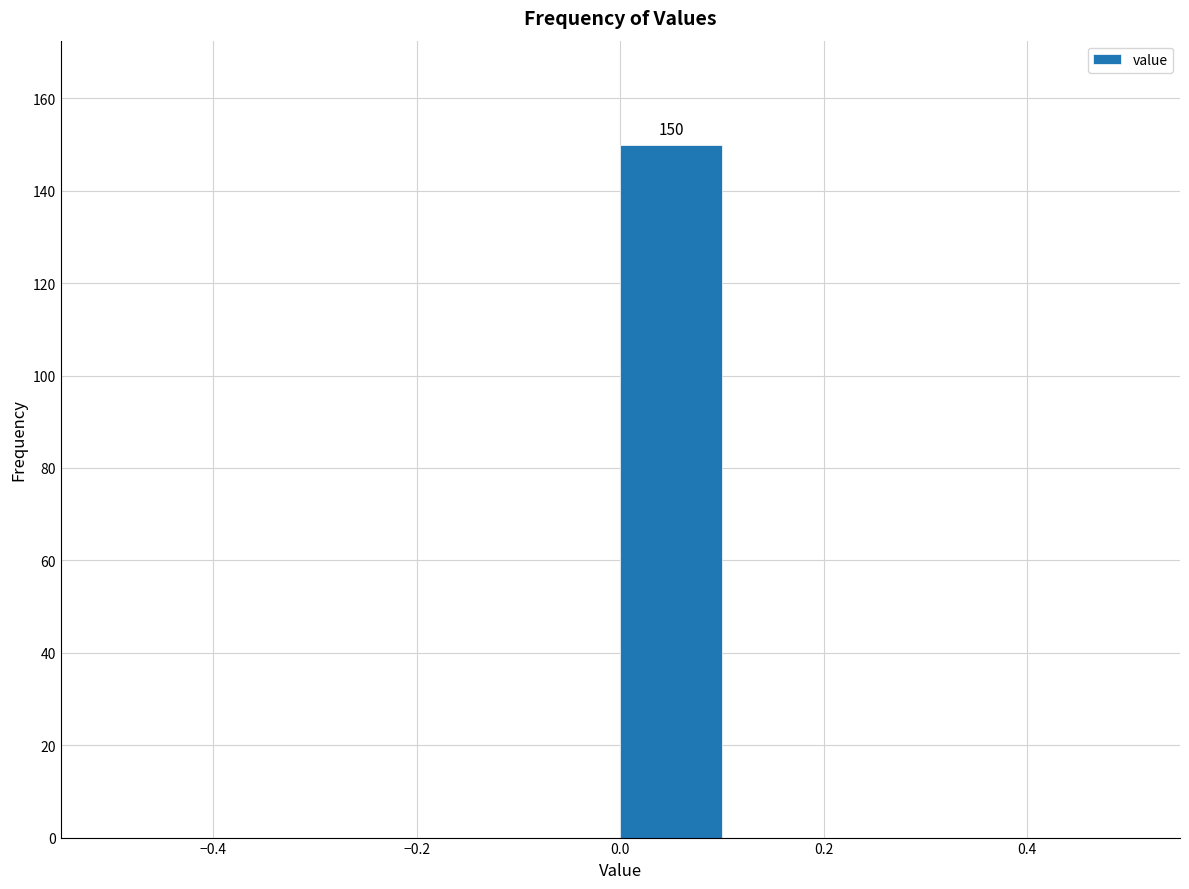

Over which range of the x-axis is the bar tallest?

0.0 to 0.1